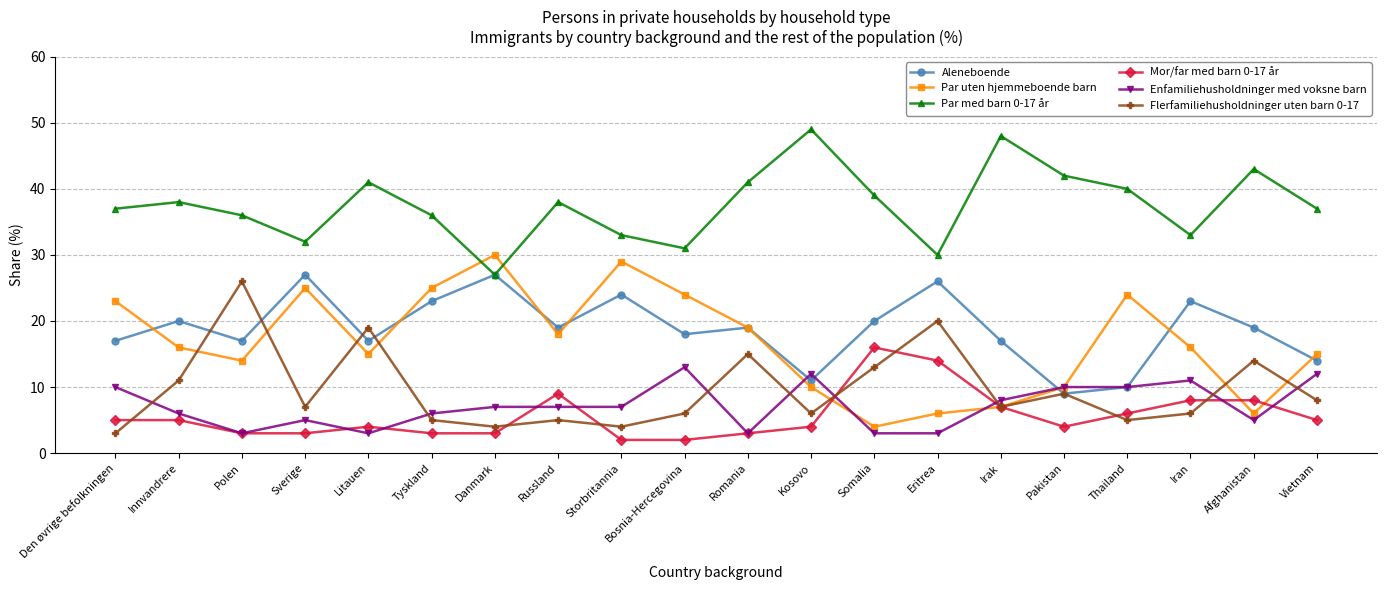

After their last crossing, which series has the higher values: Enfamiliehusholdninger med voksne barn or Mor/far med barn 0-17 år?

Enfamiliehusholdninger med voksne barn